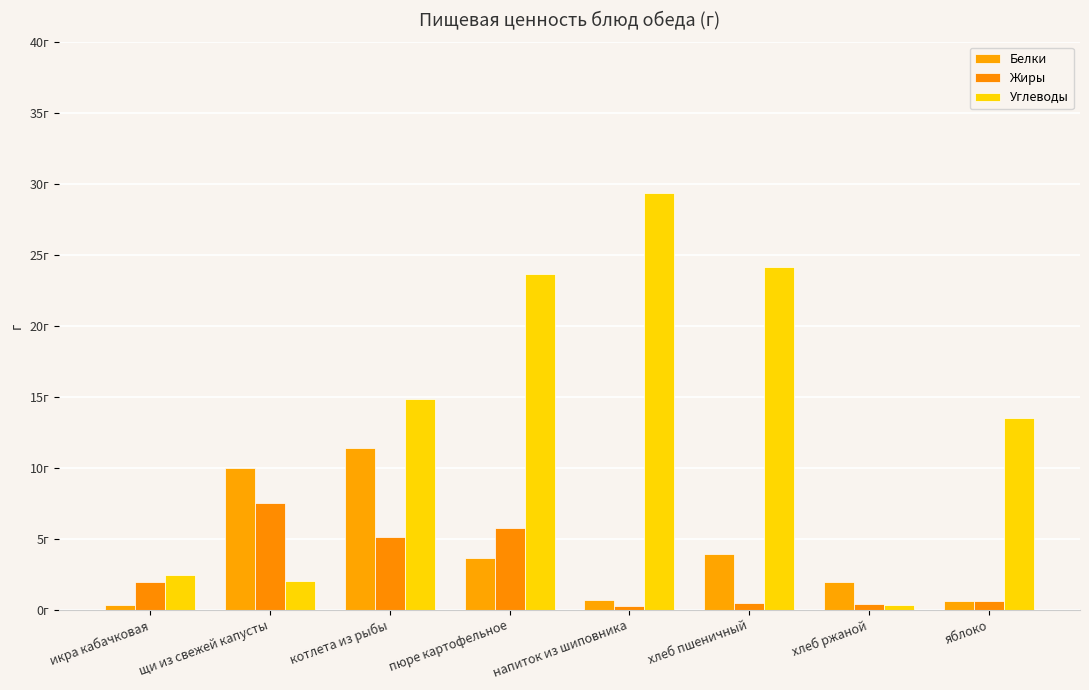

Between хлеб ржаной and яблоко, which series saw the biggest shift?

Углеводы